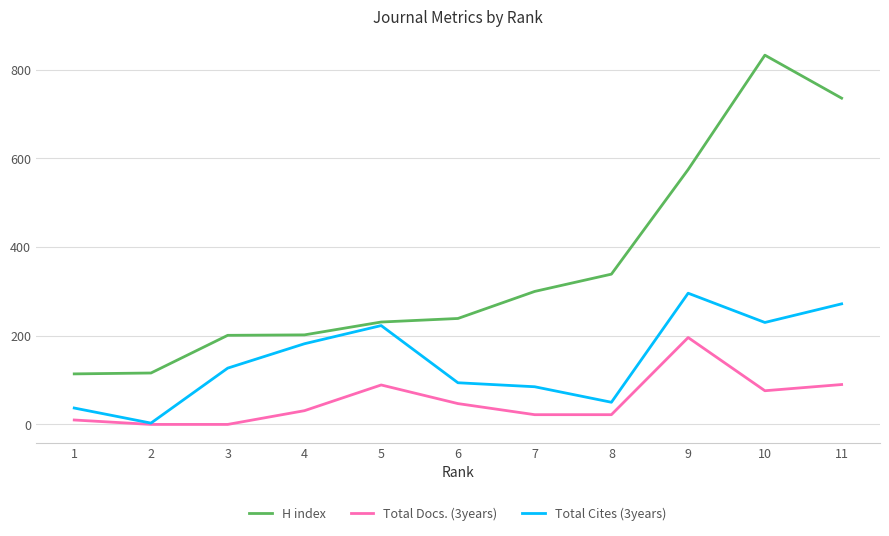

How many lines are shown in the chart?

3